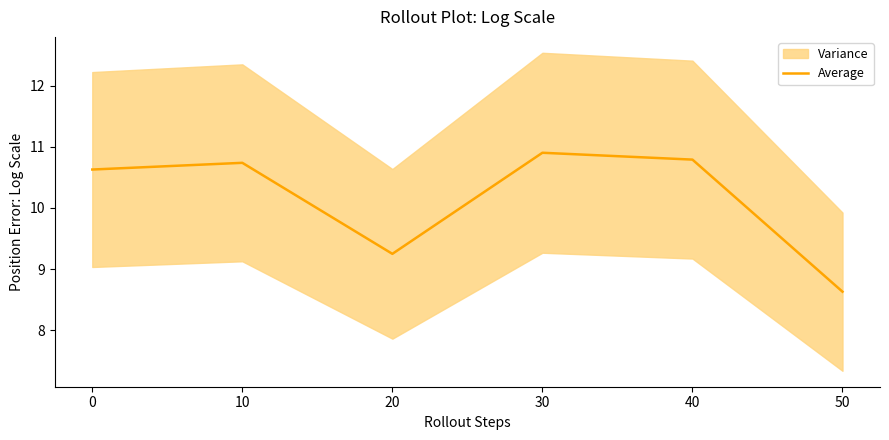

Reading right to left, transcribe all the data shown in this chart.

50=8.6	40=10.8	30=10.9	20=9.2	10=10.7	0=10.6